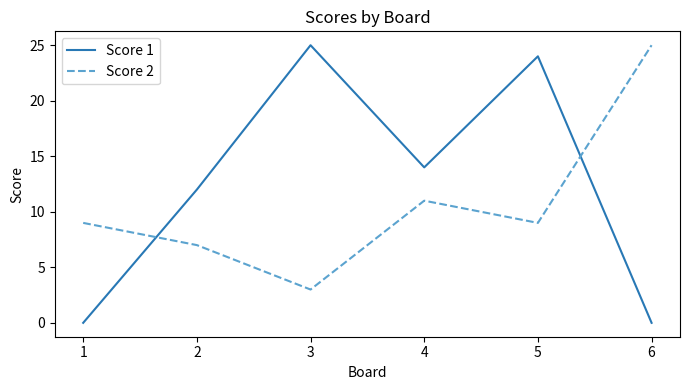

List the series in order of their overall mean, highest first.

Score 1, Score 2